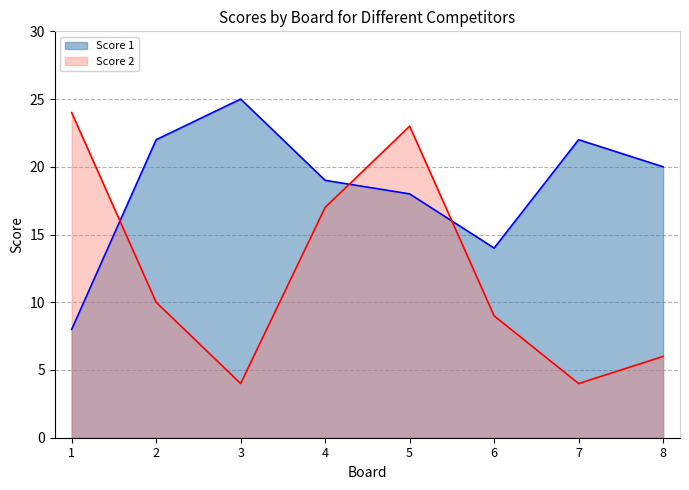

At which label is Score 2 closest to 14?

4